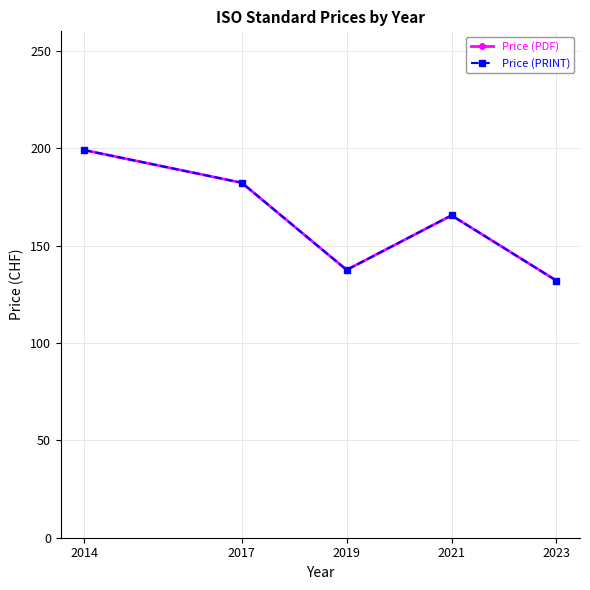

What is the difference between the maximum and second lowest values in the Price (PRINT) series?

61.5